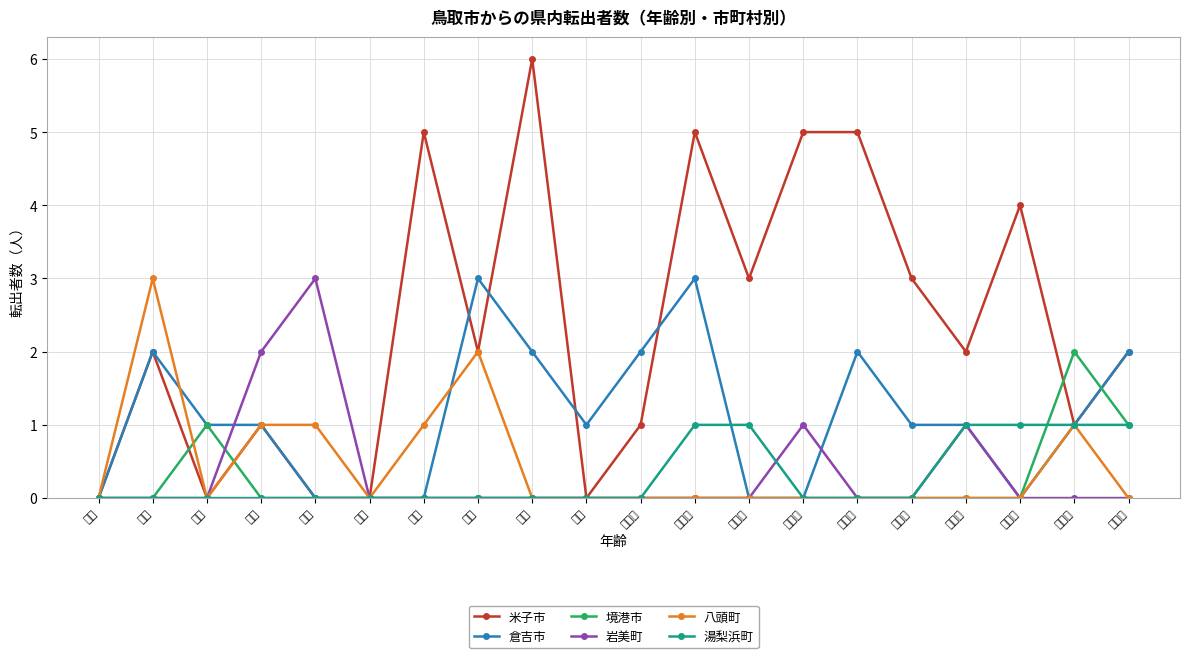

True or false: 岩美町 and 湯梨浜町 intersect in this chart.

True